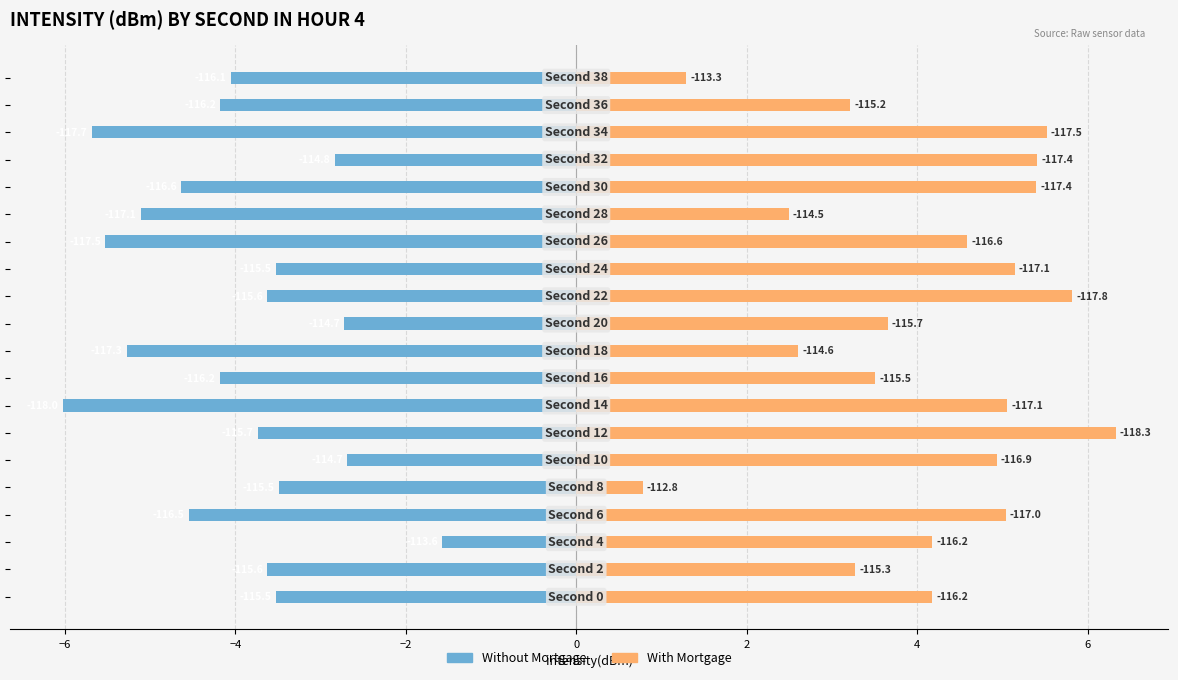

Rank the series by their maximum value, from highest to lowest.

With Mortgage, Without Mortgage